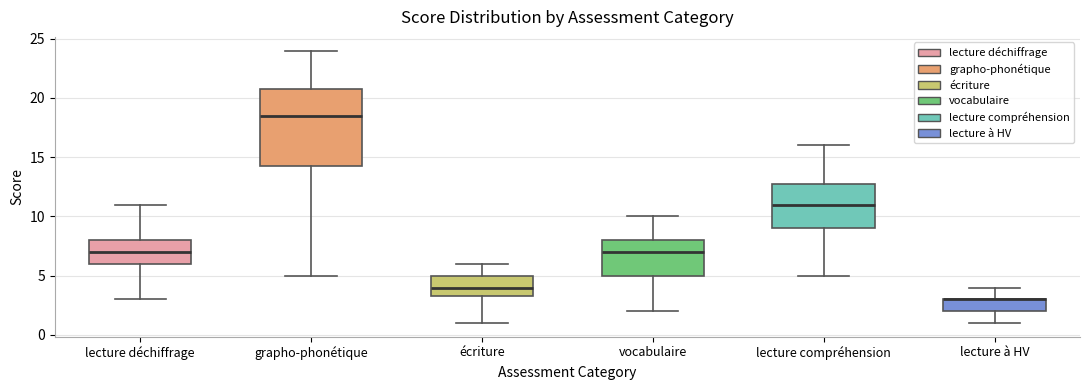

Where does the median line of the box for grapho-phonétique sit on the y-axis? The values are not printed on the chart, so give them approximately, as read against the axis.

18.5